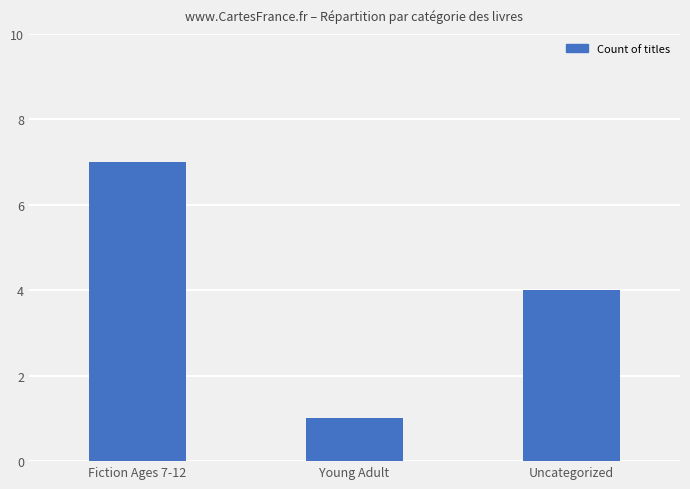

Rank the categories by value from lowest to highest.

Young Adult, Uncategorized, Fiction Ages 7-12